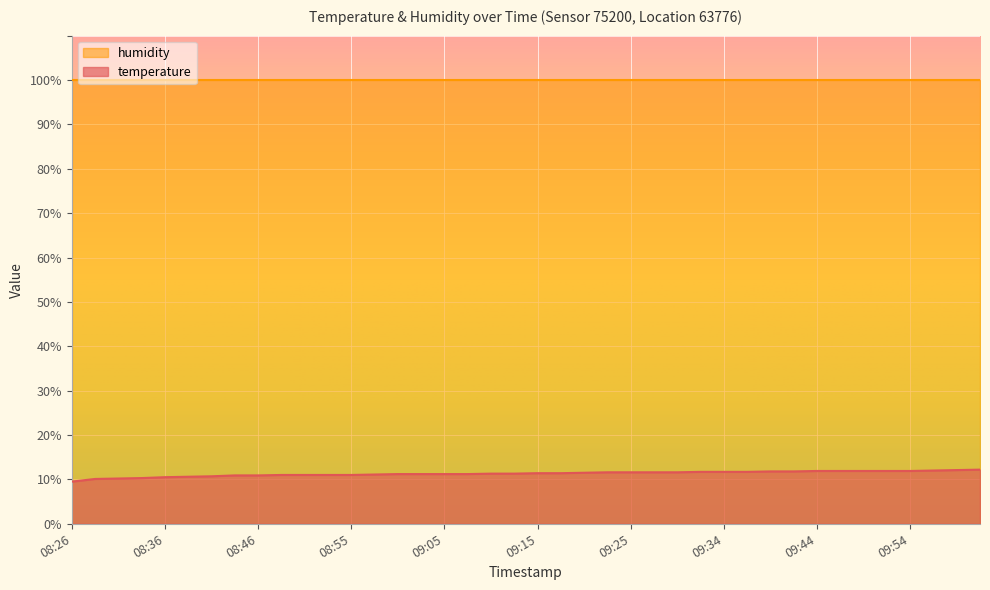

Reading left to right, extract all data points from this chart.

08:26=9.5	08:28=10.1	08:31=10.2	08:33=10.3	08:36=10.5	08:38=10.6	08:41=10.7	08:43=10.9	08:46=10.9	08:48=11.0	08:51=11.0	08:53=11.0	08:55=11.0	08:58=11.1	09:00=11.2	09:03=11.2	09:05=11.2	09:08=11.2	09:10=11.3	09:12=11.3	09:15=11.4	09:17=11.4	09:20=11.5	09:22=11.6	09:25=11.6	09:27=11.6	09:29=11.6	09:32=11.7	09:34=11.7	09:37=11.7	09:39=11.8	09:42=11.8	09:44=11.9	09:47=11.9	09:49=11.9	09:51=11.9	09:54=11.9	09:56=12.0	09:59=12.1	10:01=12.2